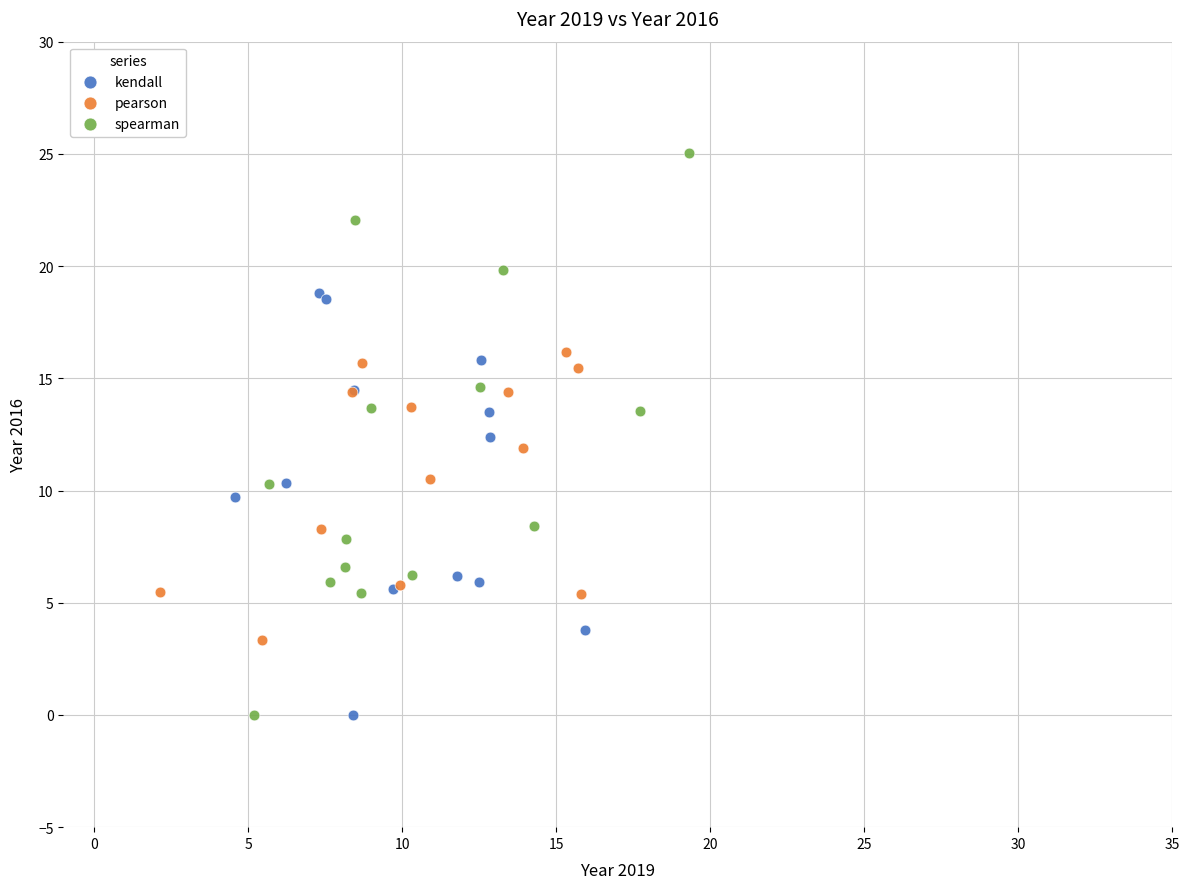

Which series reaches the maximum Y coordinate?

spearman